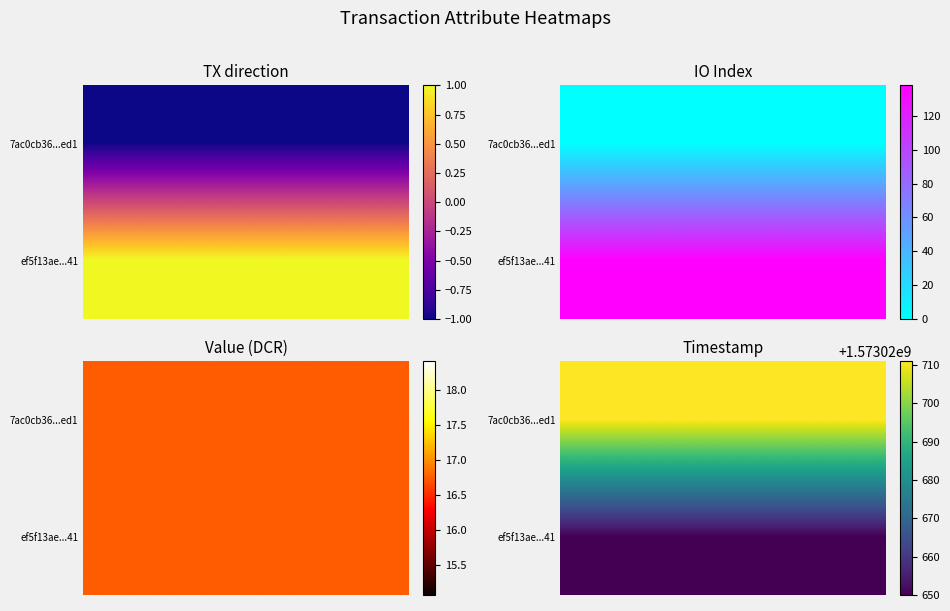

The value of ef5f13ae28938e4f8a8c1d342974d25dc13f341 at time_stamp is 1000924458.1. True or false?

False